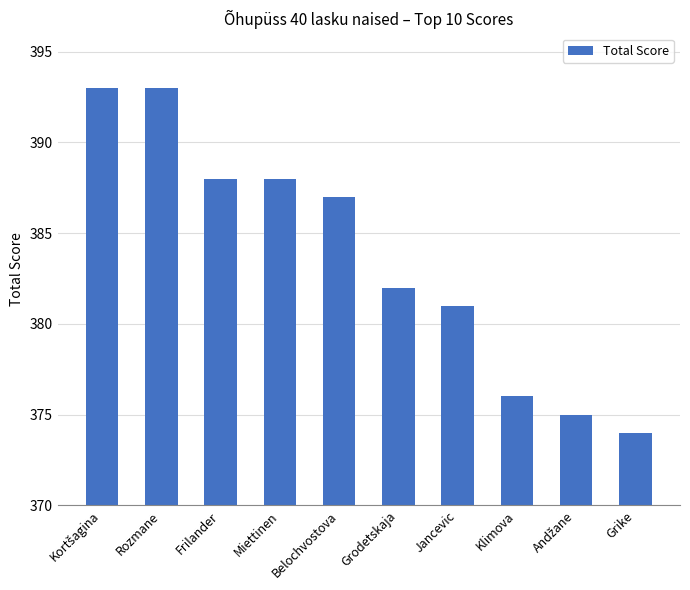

Which has a higher value, Jancevic or Grike?

Jancevic